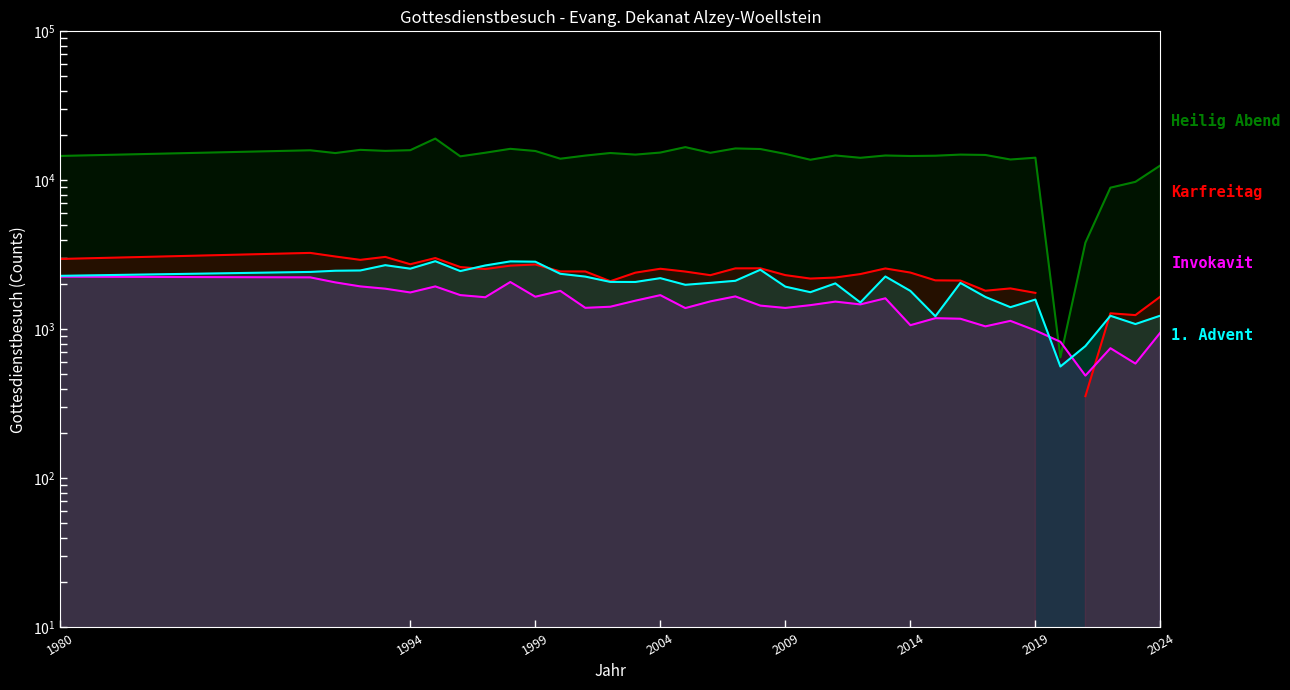

True or false: 1. Advent and Karfreitag intersect in this chart.

True